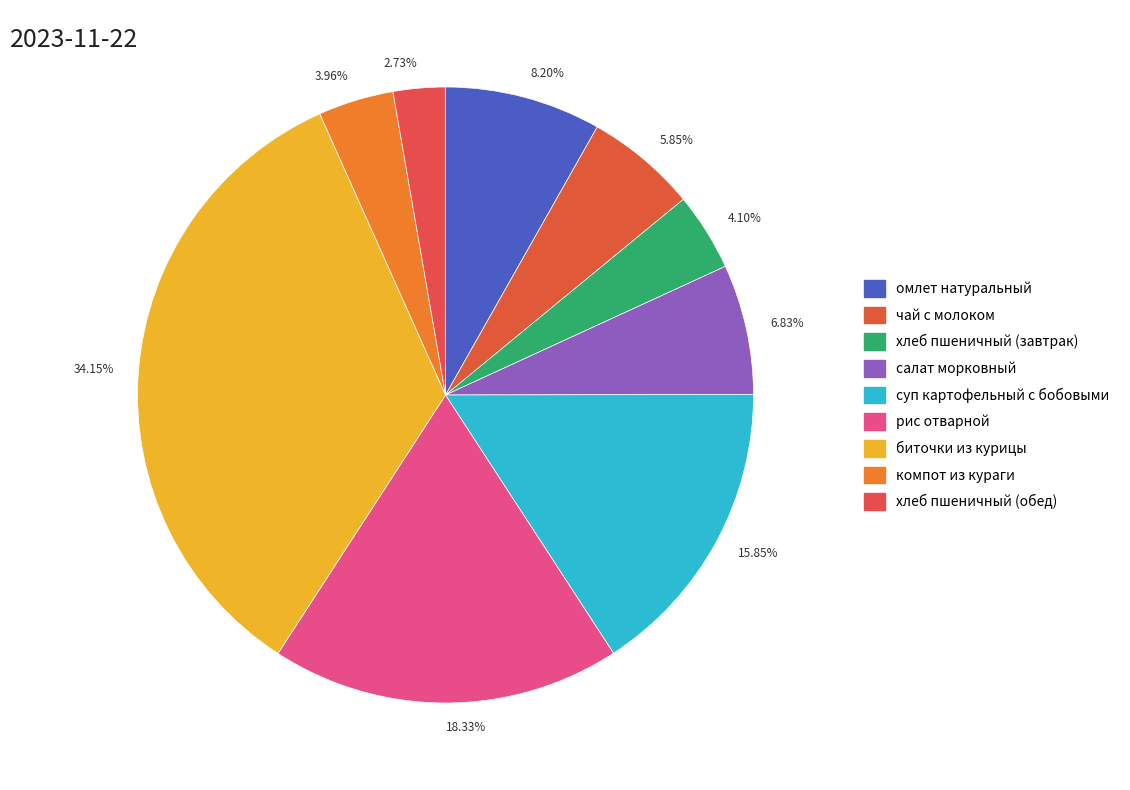

Which has a higher value, 8.20% or 3.96%?

8.20%